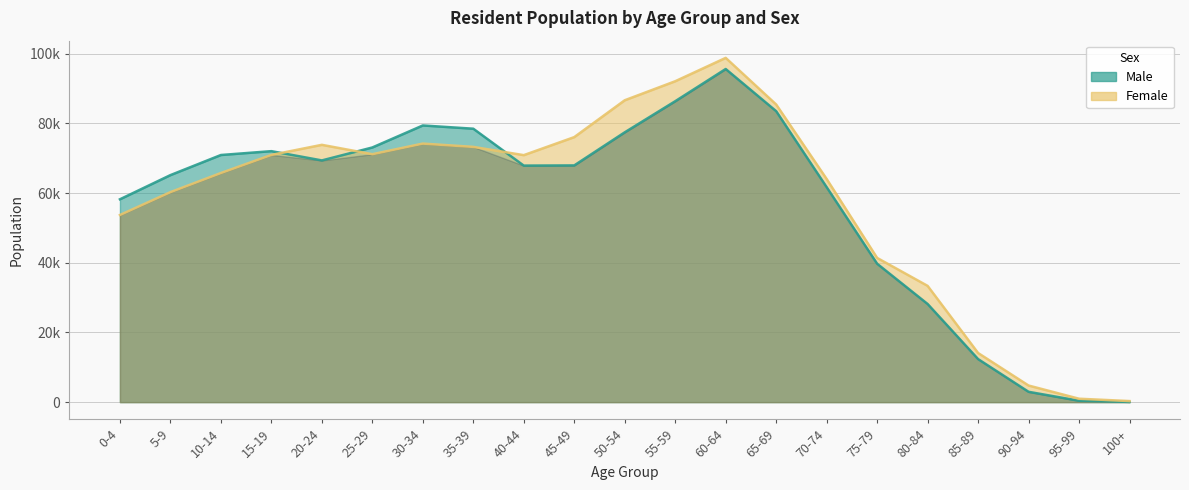

At which category does Male reach its first local valley?

20-24